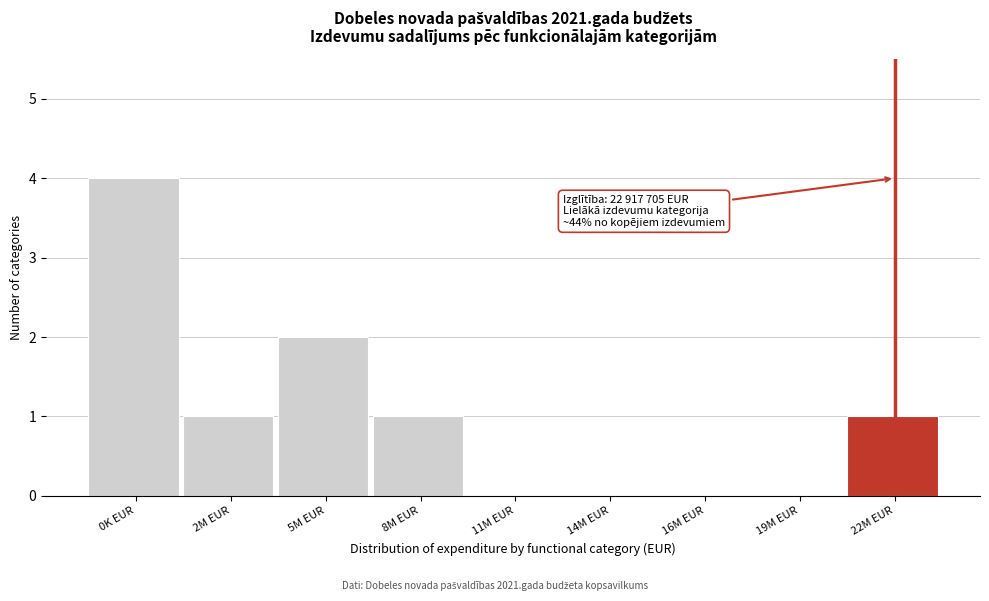

Reading right to left, what are all the values shown in this chart?

22M EUR=1	19M EUR=0	16M EUR=0	14M EUR=0	11M EUR=0	8M EUR=1	5M EUR=2	2M EUR=1	0K EUR=4